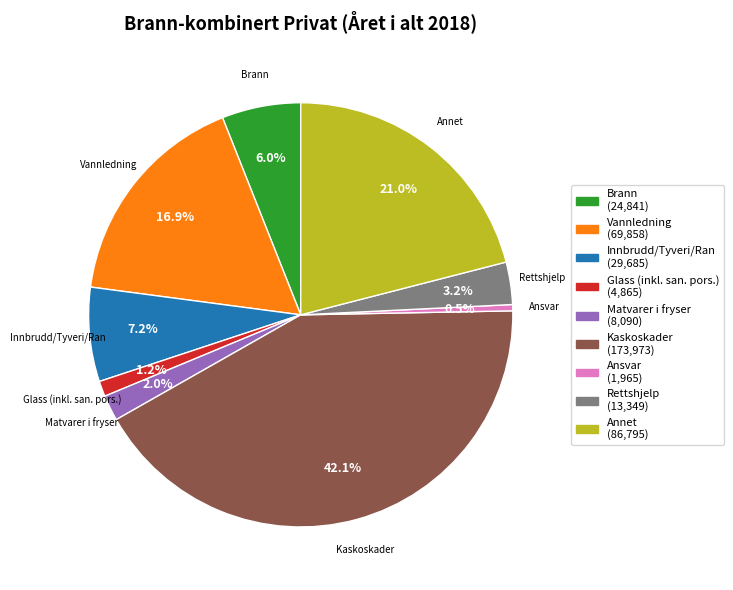

To the nearest percent, what is the difference between the Brann and Glass (inkl. san. pors.) slice percentages?

5%